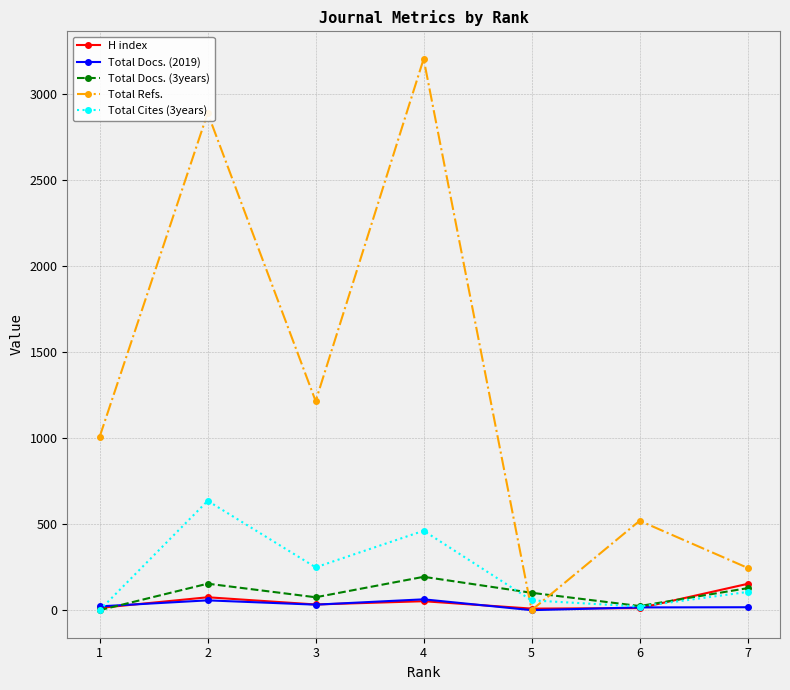

At which category does Total Refs. reach its first local peak?

2